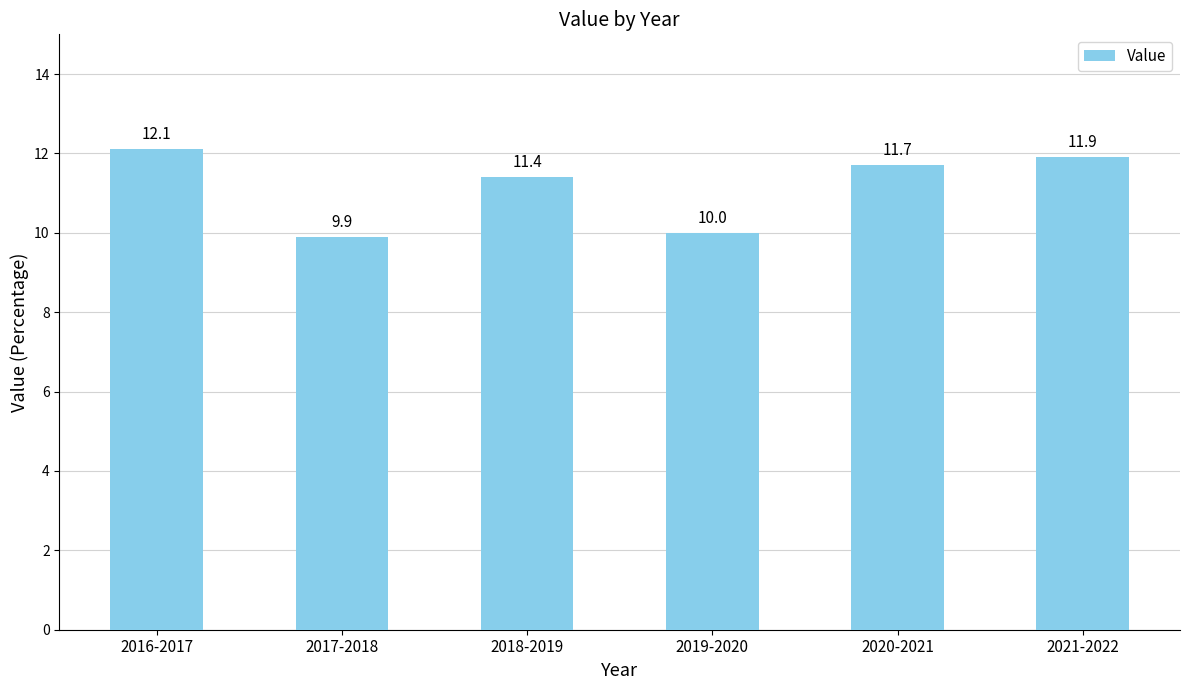

What is the ratio of the value at 2019-2020 to the value at 2017-2018?

1.0